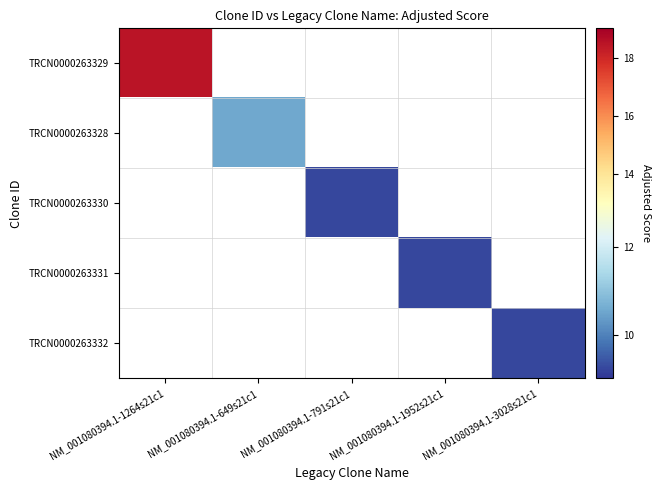

List the labels in order of TRCN0000263328 value, largest first.

NM_001080394.1-1264s21c1, NM_001080394.1-649s21c1, NM_001080394.1-791s21c1, NM_001080394.1-1952s21c1, NM_001080394.1-3028s21c1